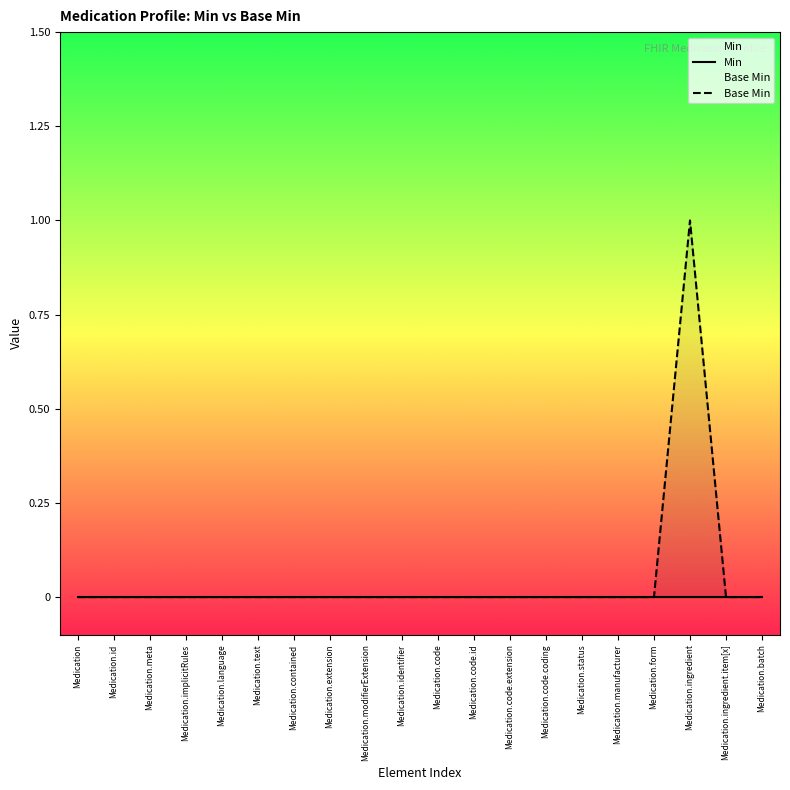

Reading right to left, transcribe all the data shown in this chart.

Min: 0	0	0	0	0	0	0	0	0	0	0	0	0	0	0	0	0	0	0	0
Base Min: 0	0	1	0	0	0	0	0	0	0	0	0	0	0	0	0	0	0	0	0